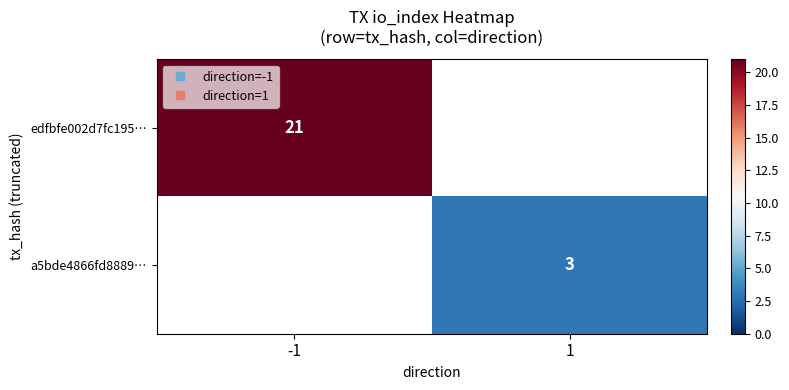

Which category has the lowest value in the a5bde4866fd8889… series?

-1